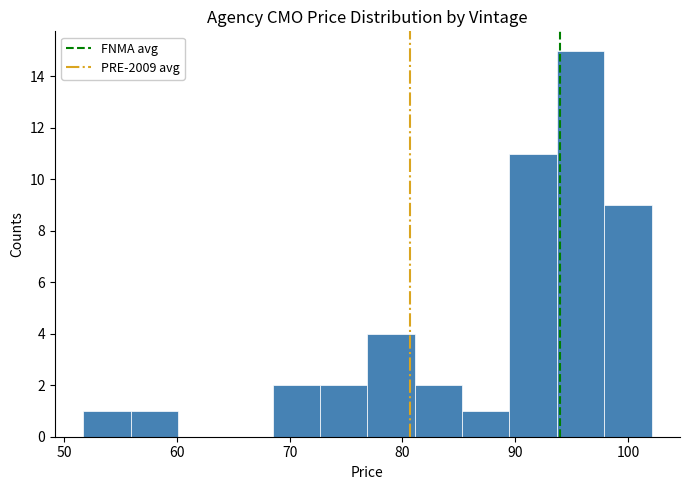

Reading left to right, transcribe this chart: for each bar, give the range it covers on the x-axis and its height. Neither the bar edges nor the heights are printed on the chart, so give them approximately, as read against the axes.

51.7 to 55.9: 1
55.9 to 60.1: 1
60.1 to 64.3: 0
64.3 to 68.5: 0
68.5 to 72.7: 2
72.7 to 76.9: 2
76.9 to 81.1: 4
81.1 to 85.3: 2
85.3 to 89.5: 1
89.5 to 93.7: 11
93.7 to 97.9: 15
97.9 to 102.1: 9